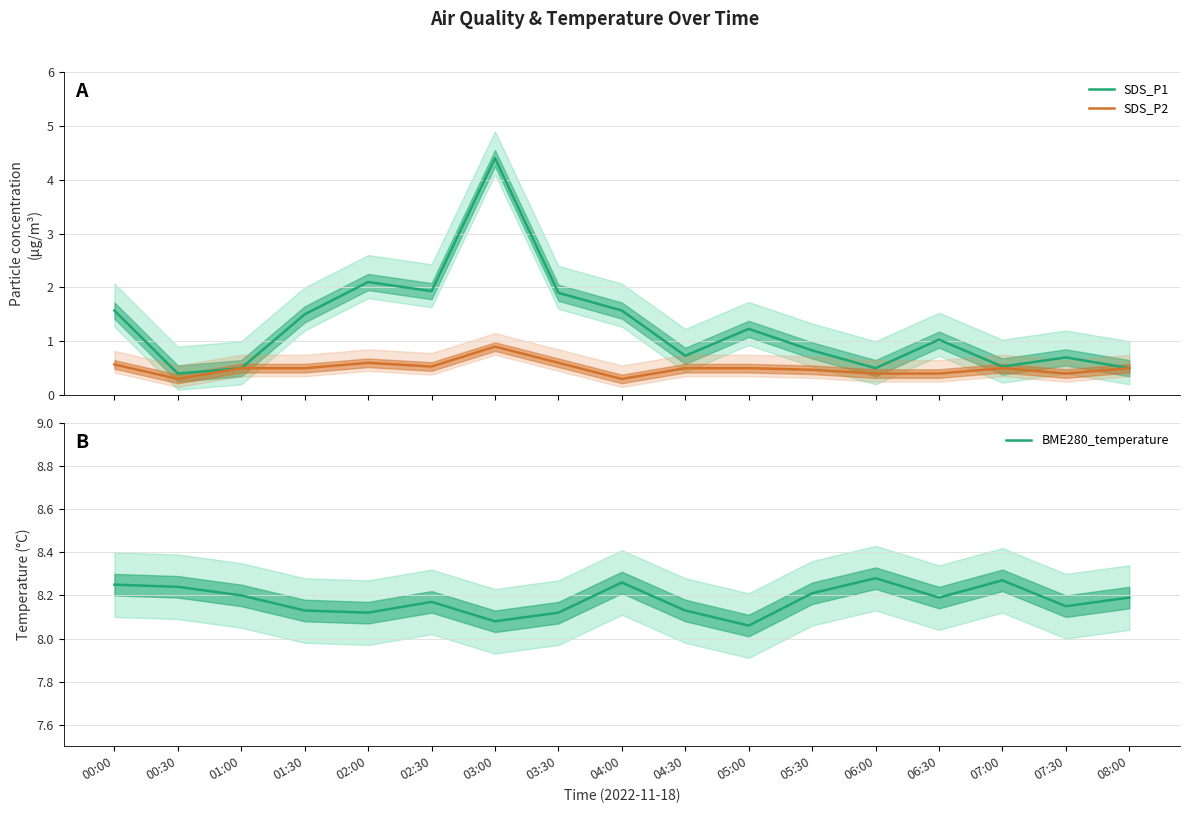

What position from the right is 02:00?

13